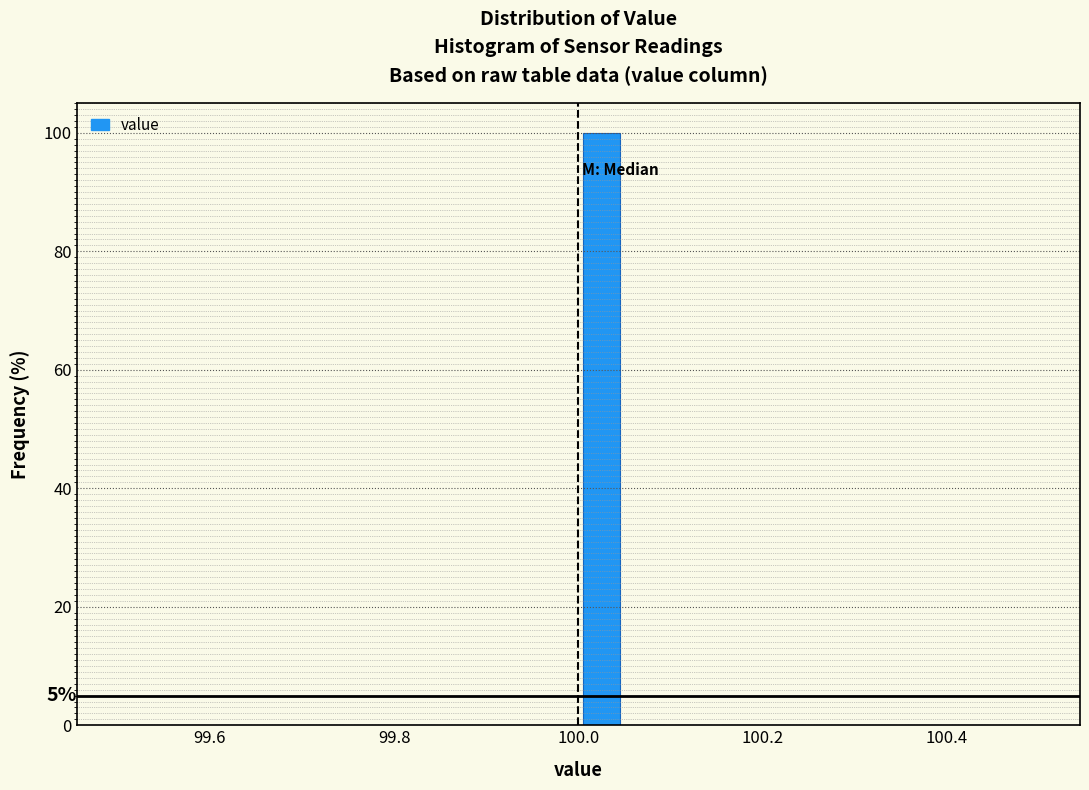

Read against the x-axis, roughly where is the centre of the tallest bar?

100.02